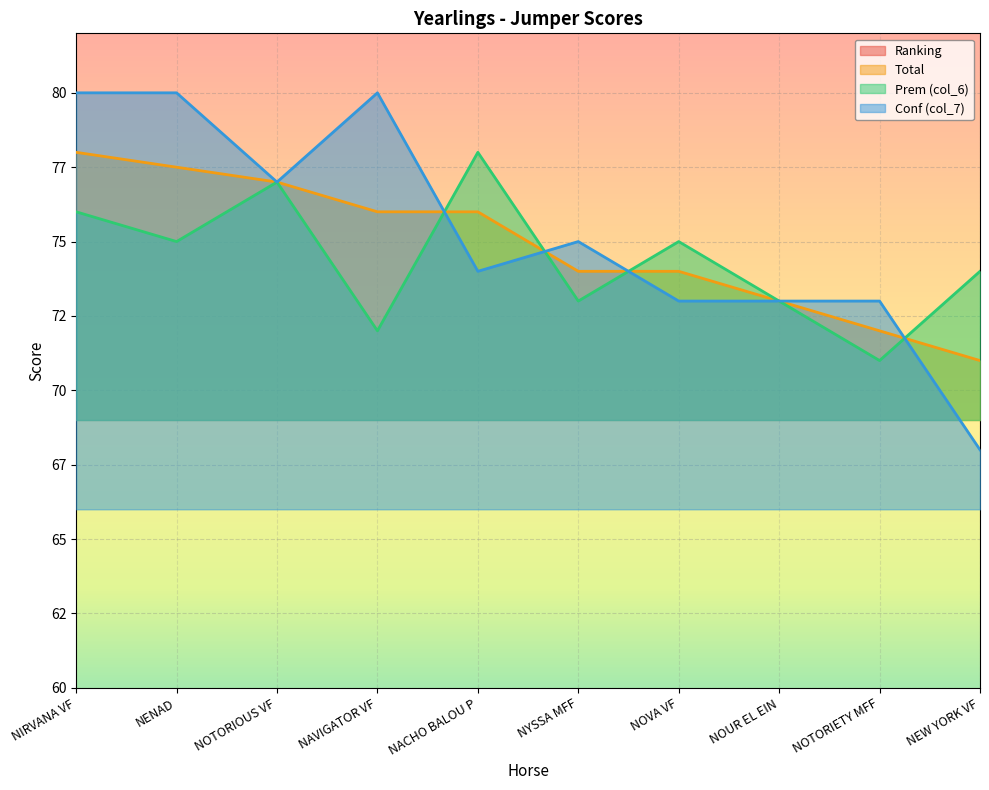

What value does the Ranking series have at NACHO BALOU P?

5.0